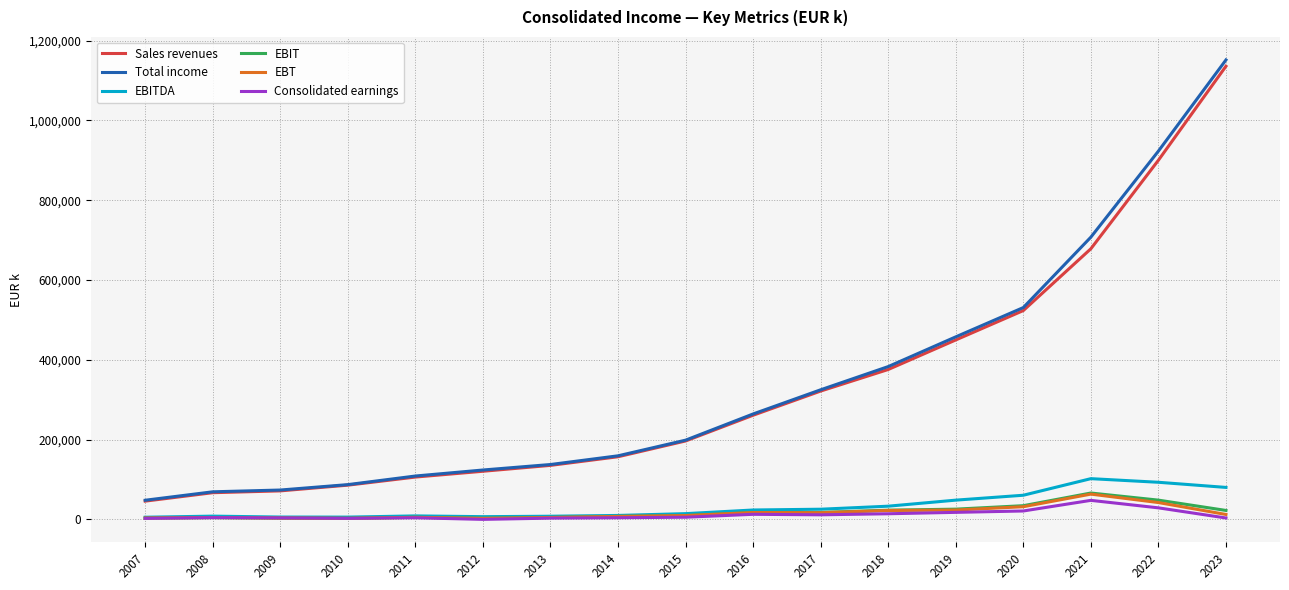

True or false: EBITDA and Sales revenues intersect in this chart.

False